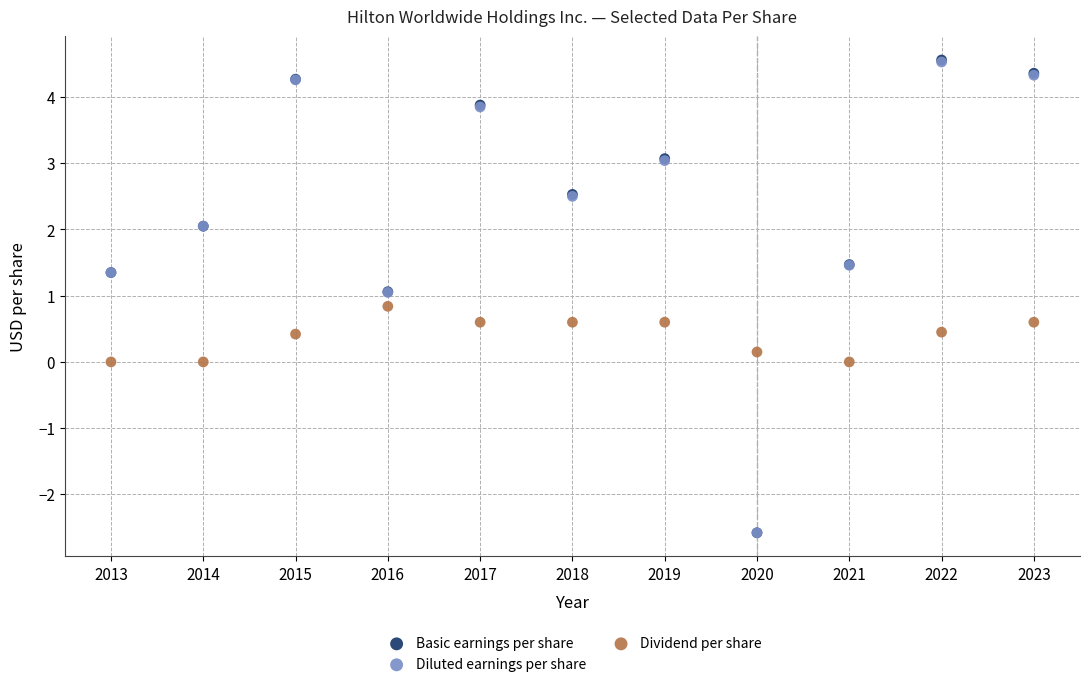

What are all the series names shown in the legend?

Basic earnings per share, Diluted earnings per share, Dividend per share